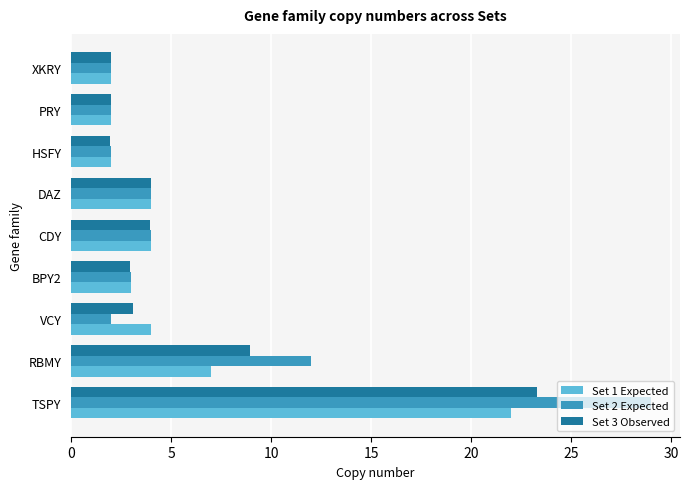

What is the sum of all Set 3 Observed values?

52.1